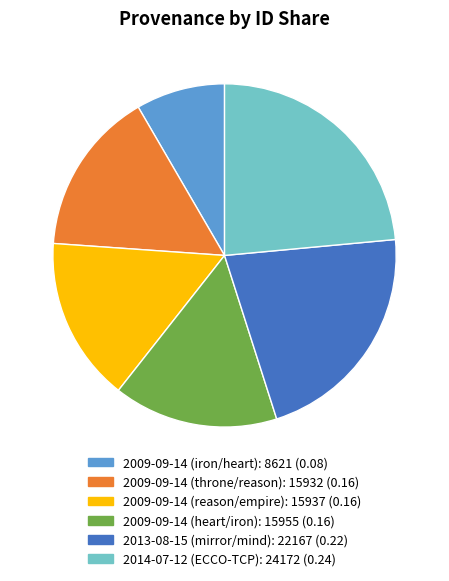

How many slices are in this pie chart?

6